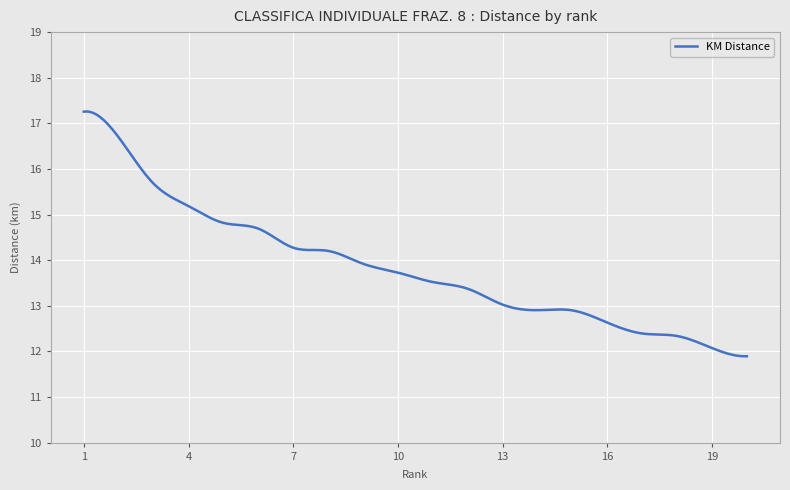

What is the average value?

13.8